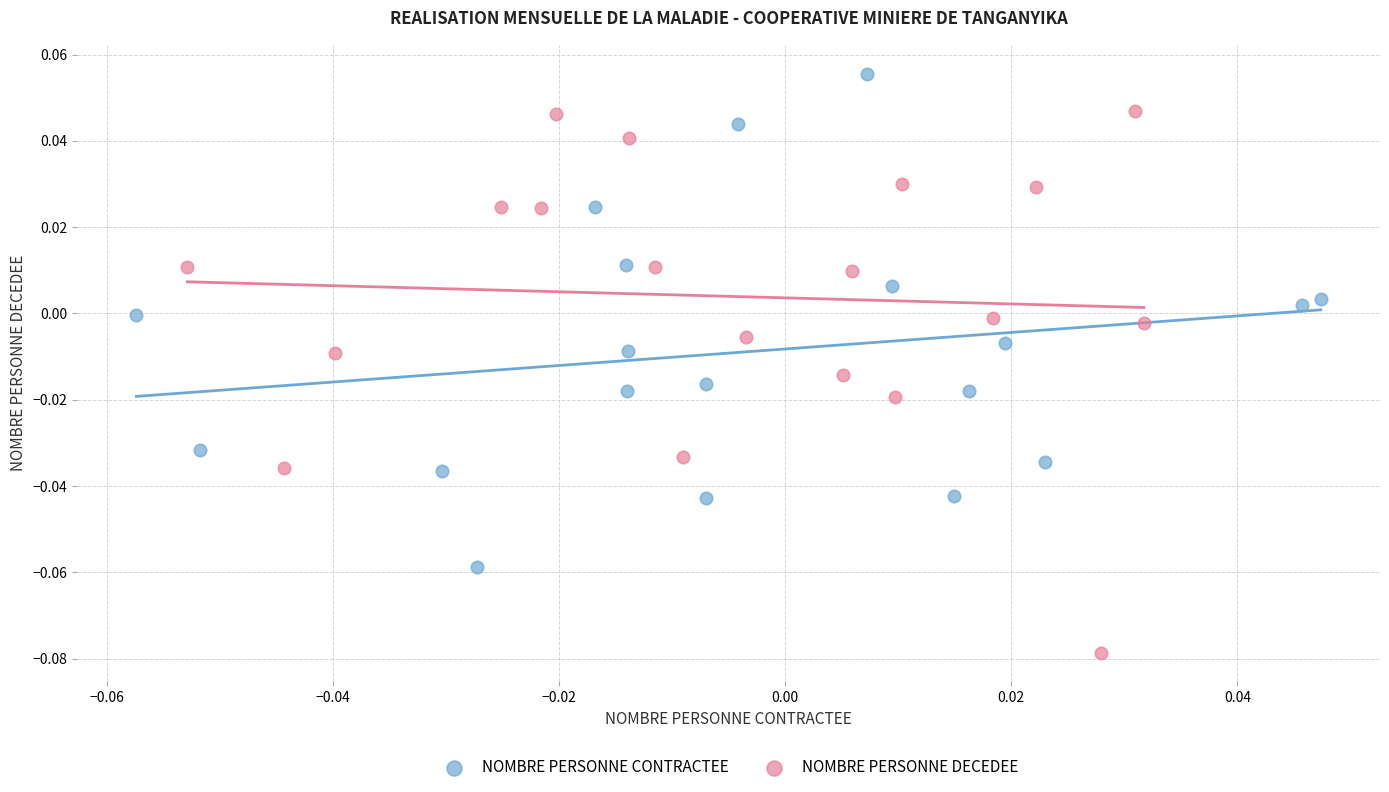

Which series has the largest Y range (max minus min)?

NOMBRE PERSONNE DECEDEE